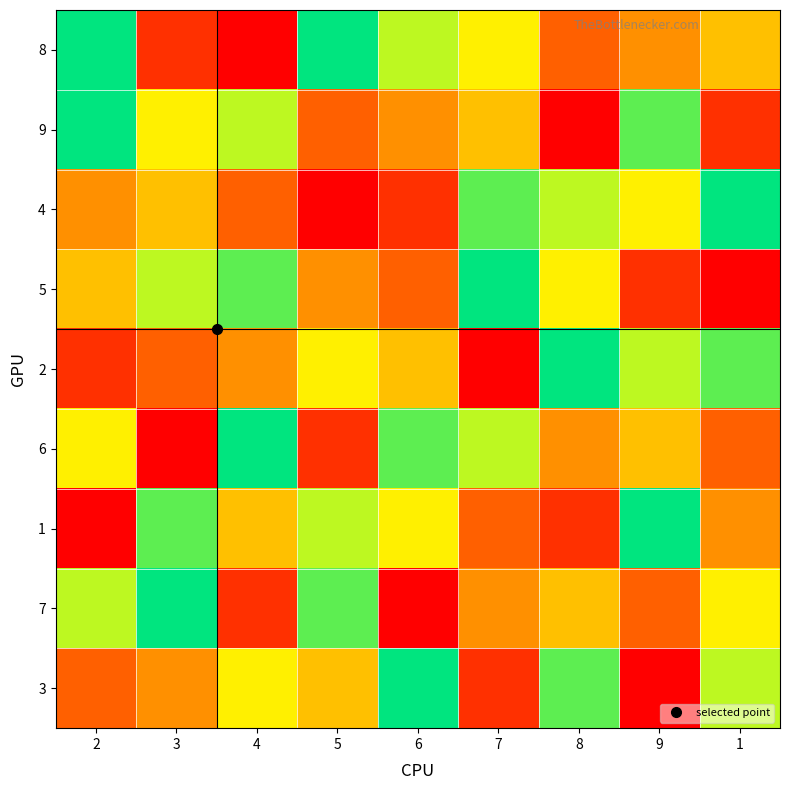

Reading left to right, list all the values displayed in this chart.

8: 2=9	3=2	4=1	5=9	6=7	7=6	8=3	9=4	1=5
9: 2=9	3=6	4=7	5=3	6=4	7=5	8=1	9=8	1=2
4: 2=4	3=5	4=3	5=1	6=2	7=8	8=7	9=6	1=9
5: 2=5	3=7	4=8	5=4	6=3	7=9	8=6	9=2	1=1
2: 2=2	3=3	4=4	5=6	6=5	7=1	8=9	9=7	1=8
6: 2=6	3=1	4=9	5=2	6=8	7=7	8=4	9=5	1=3
1: 2=1	3=8	4=5	5=7	6=6	7=3	8=2	9=9	1=4
7: 2=7	3=9	4=2	5=8	6=1	7=4	8=5	9=3	1=6
3: 2=3	3=4	4=6	5=5	6=9	7=2	8=8	9=1	1=7